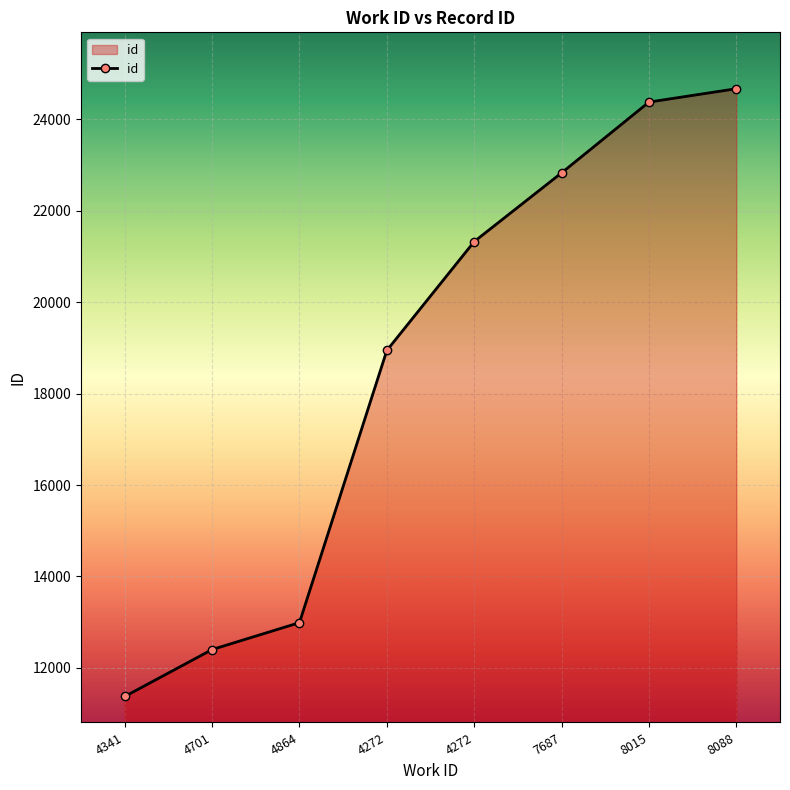

How many lines are shown in the chart?

1